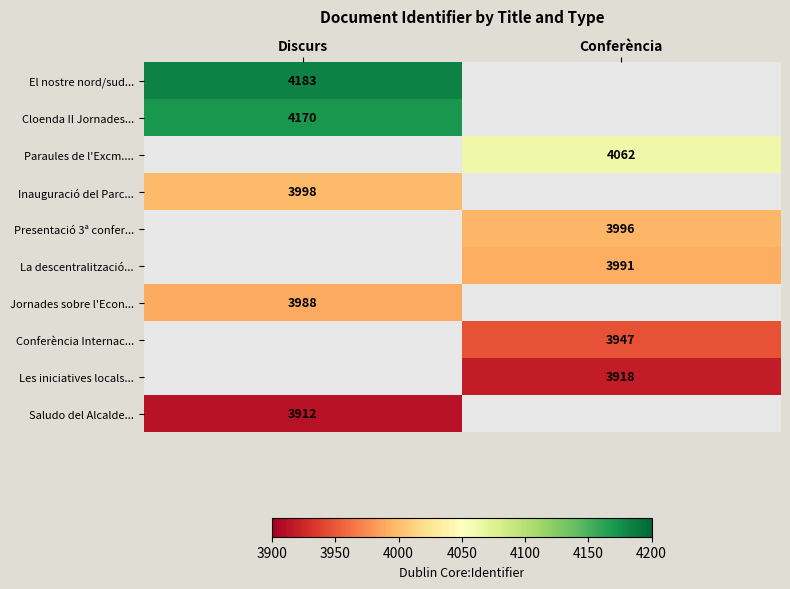

The value of El nostre nord/sud... at Discurs is 1635. True or false?

False